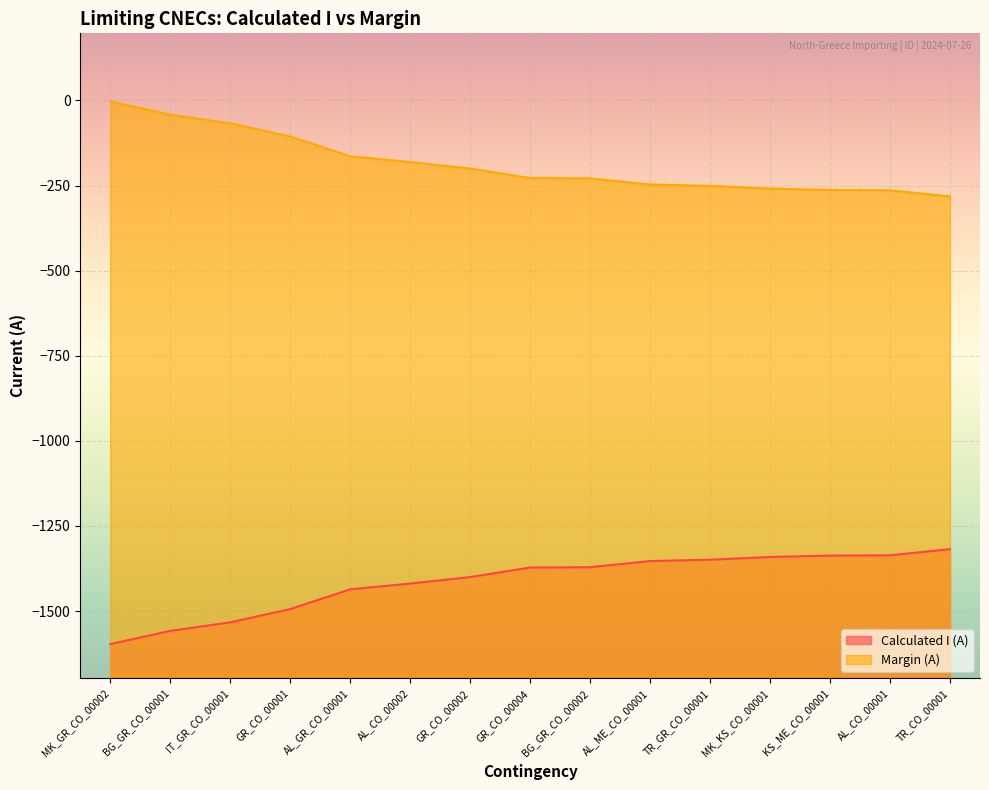

True or false: Calculated I (A) and Margin (A) intersect in this chart.

False